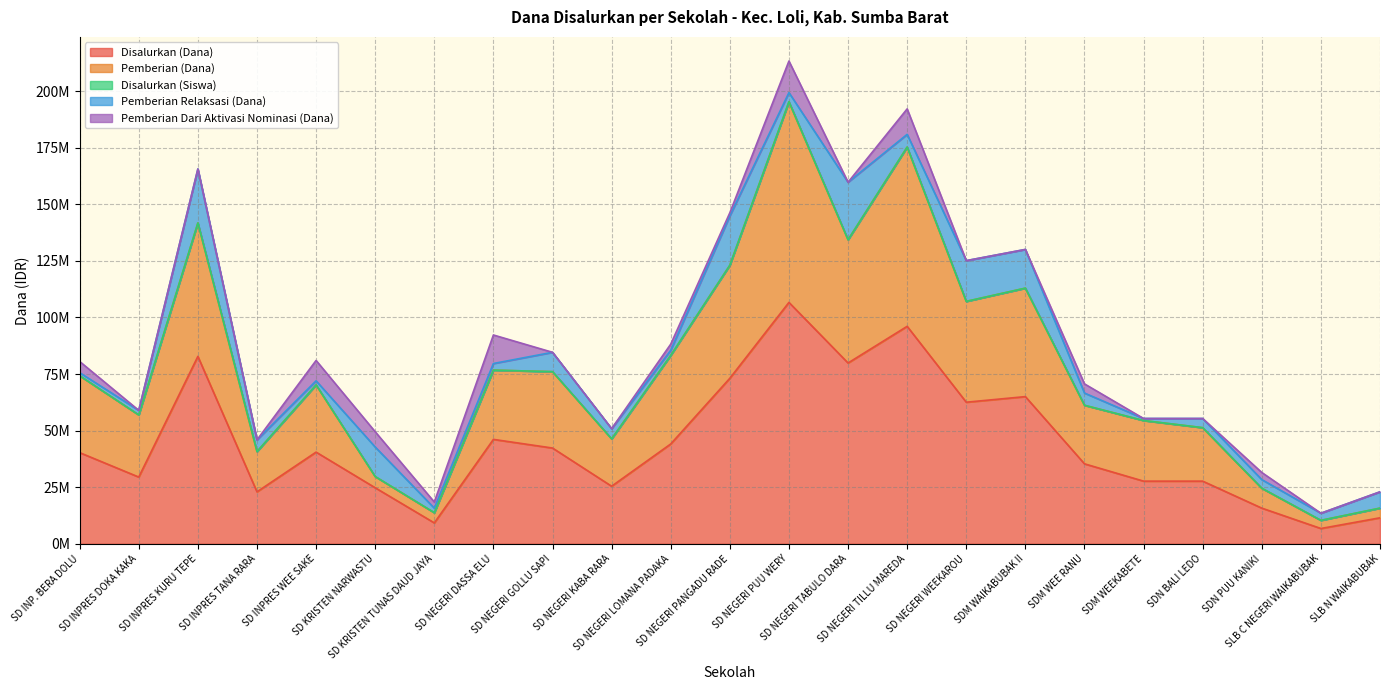

How many data points in Disalurkan (Dana) are above 40275000?

11